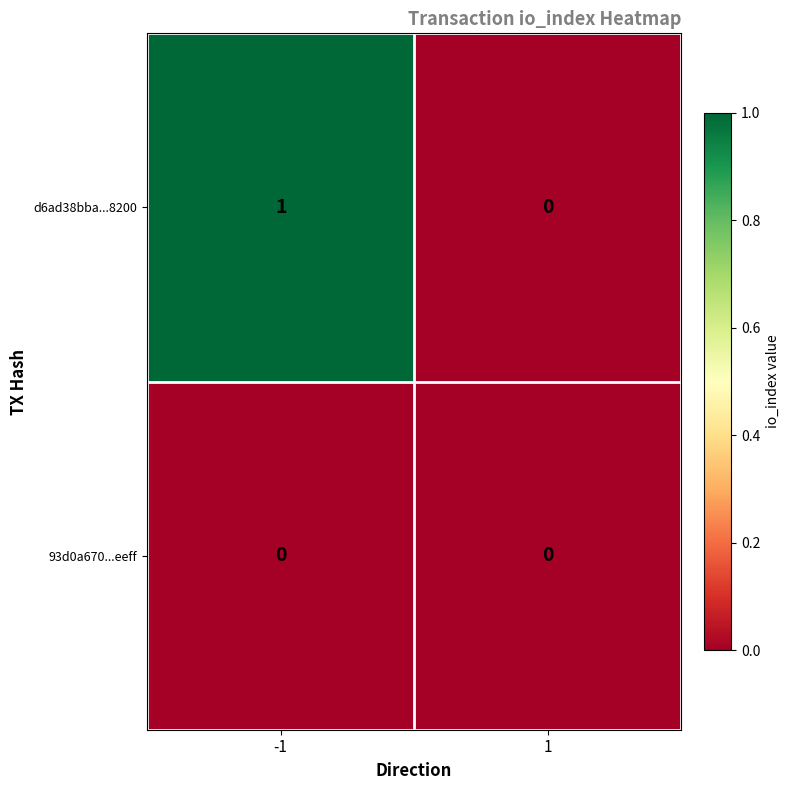

True or false: 93d0a670...eeff has a value of 0 at -1.

True